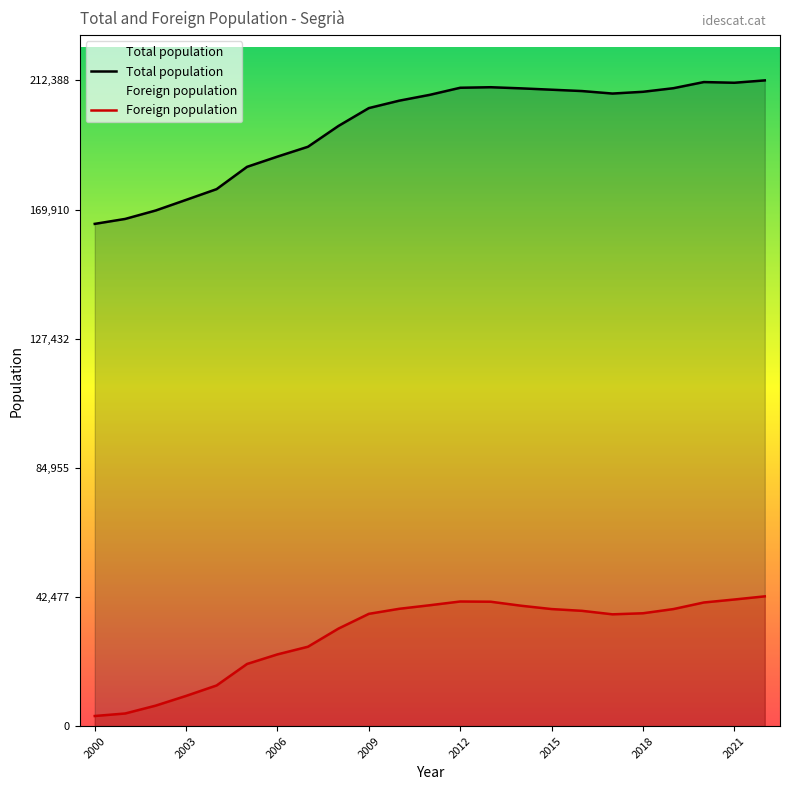

Which category has the lowest value in the Foreign population series?

2000